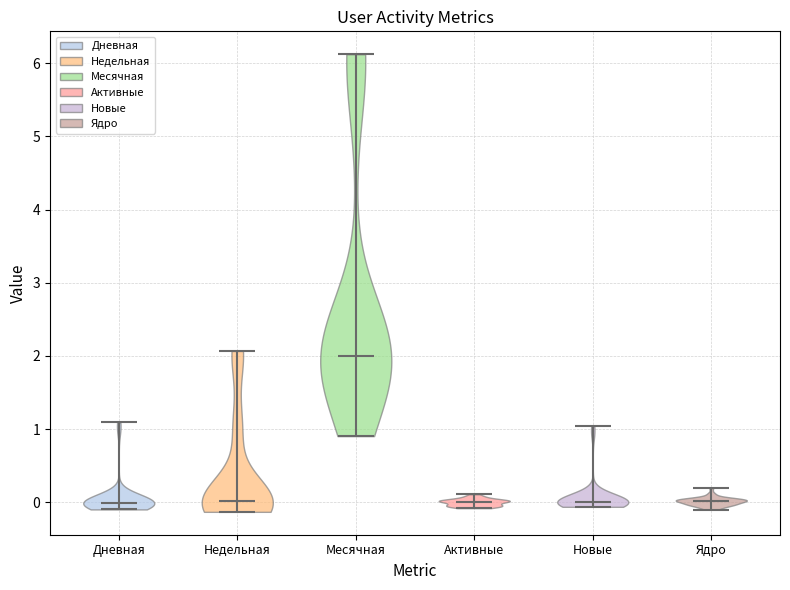

Reading left to right, read every violin against the y-axis: where its median line is, and the lowest and highest points it reaches. The values are not printed on the chart, so give them approximately, as read against the axis.

Дневная: median line 0.0, lowest point -0.1, highest point 1.1
Недельная: median line 0.0, lowest point -0.1, highest point 2.1
Месячная: median line 2.0, lowest point 0.9, highest point 6.1
Активные: median line 0.0, lowest point -0.1, highest point 0.1
Новые: median line 0.0, lowest point -0.1, highest point 1.0
Ядро: median line 0.0, lowest point -0.1, highest point 0.2